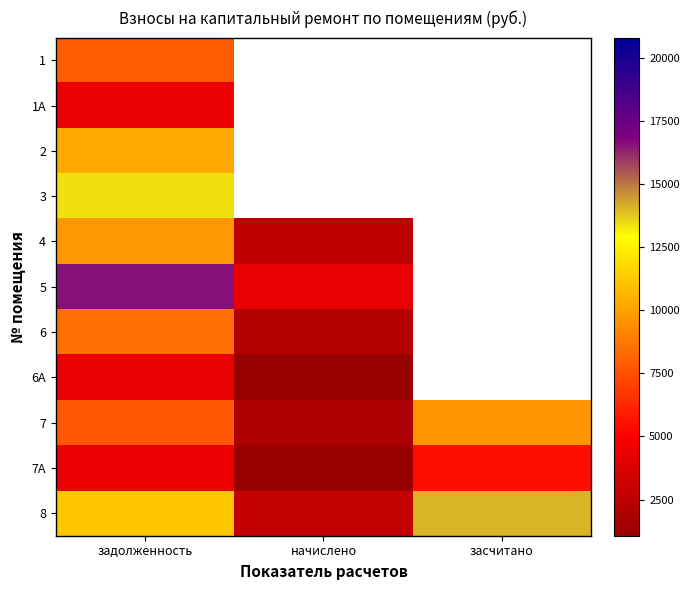

Which label corresponds to the smallest value in the chart?

задолженность